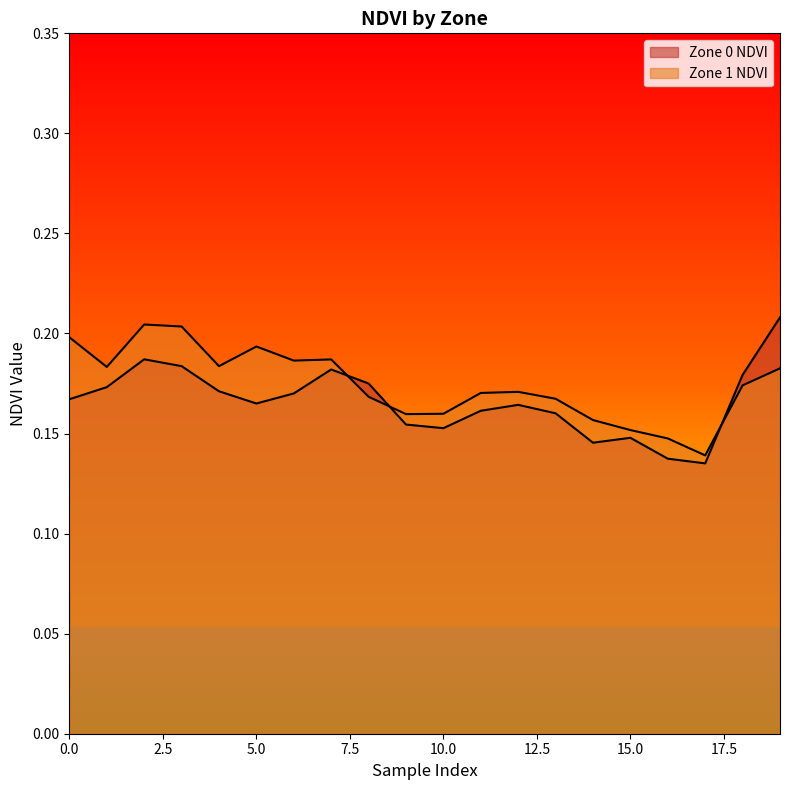

The value of Zone 1 NDVI line at 14 is 0.3. True or false?

False